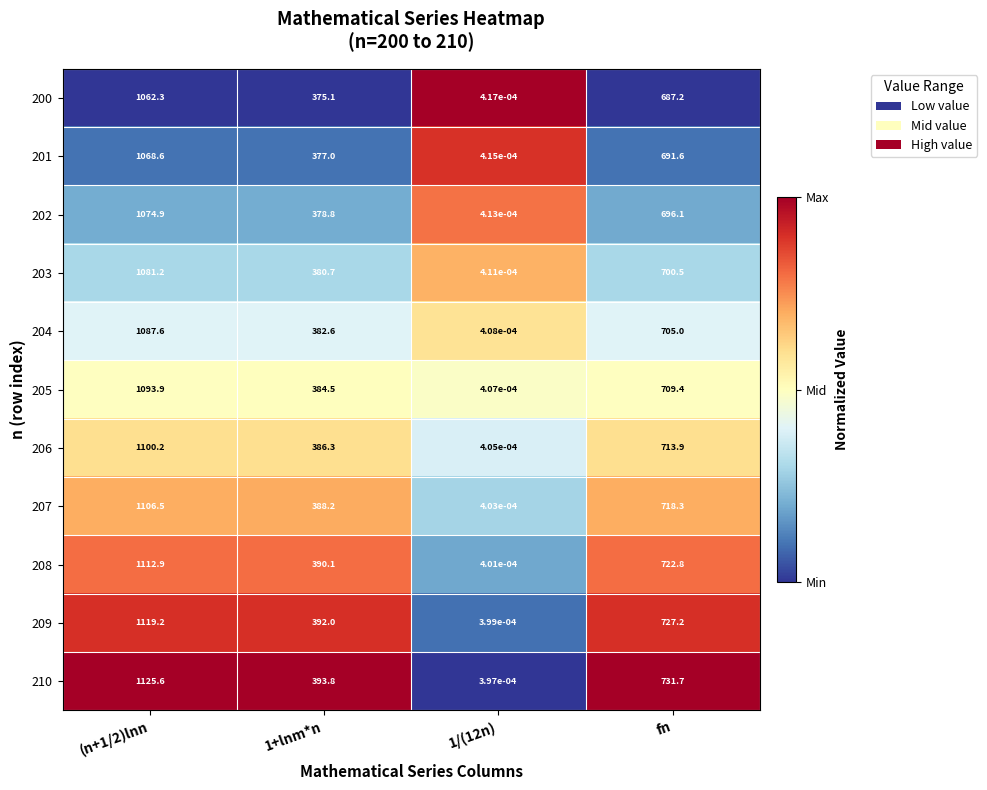

List the series in order of their peak value, highest first.

210, 209, 208, 207, 206, 205, 204, 203, 202, 201, 200